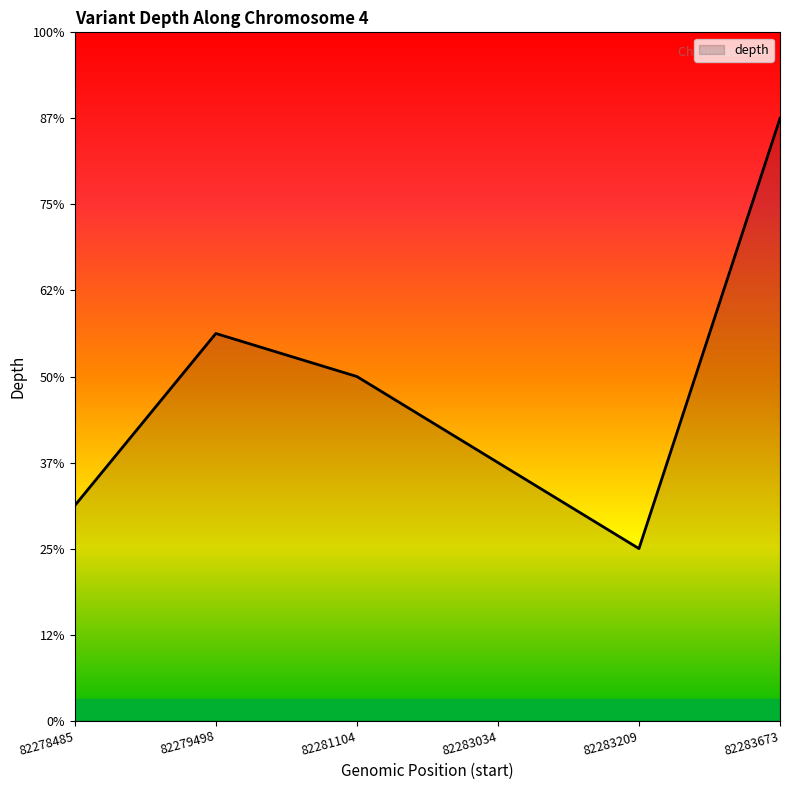

The chart shows a value of 7 at 82278485. True or false?

False